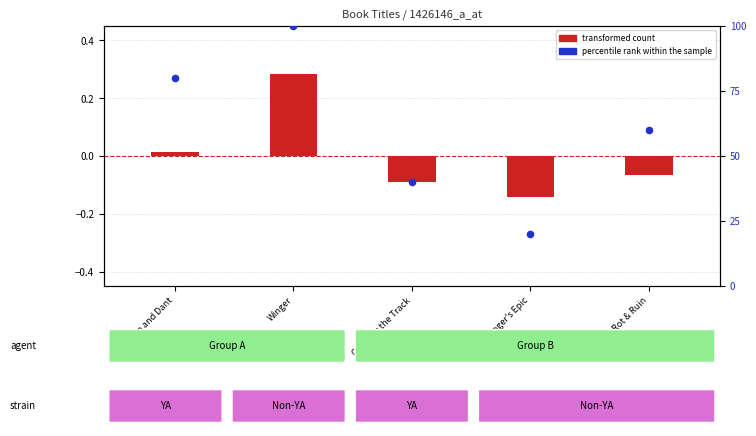

Which series contains the lowest Y value?

transformed count